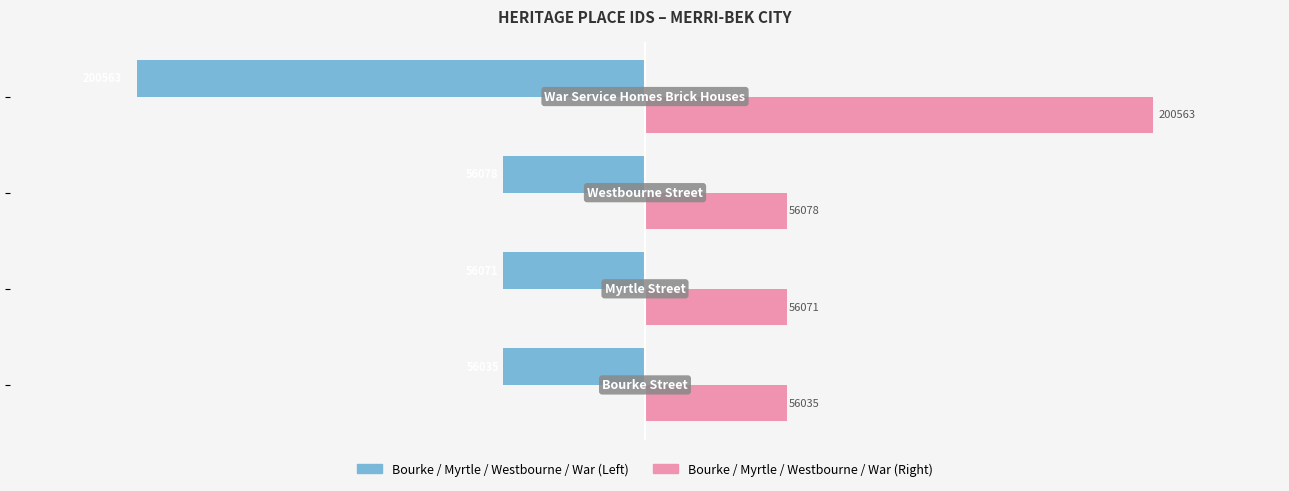

What is the maximum value shown in the chart?

200563